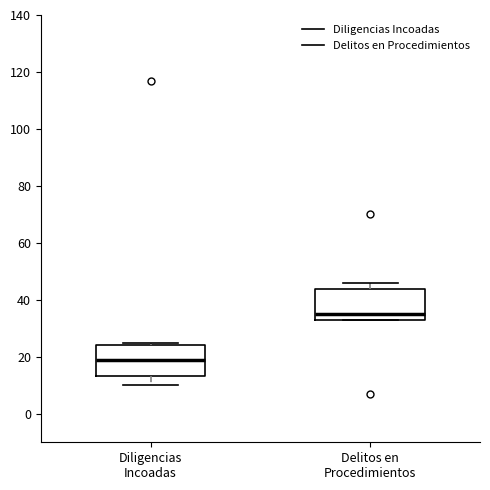

Reading left to right, transcribe this box plot: for each box, give where its median line is, the range the box spans, and where its two whiskers end, as read against the y-axis. The values are not printed on the chart, so give them approximately, as read against the axis.

Diligencias Incoadas: median 20, box 14 to 24, whiskers 10 to 26
Delitos en Procedimientos: median 36, box 34 to 44, whiskers 34 to 46